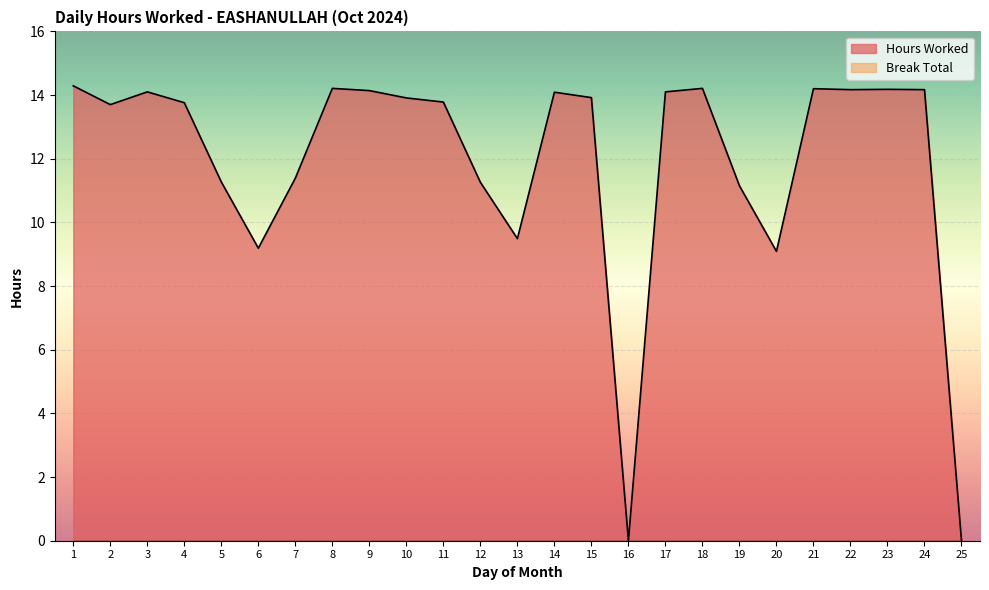

Does the chart display data point markers on the line(s)?

No